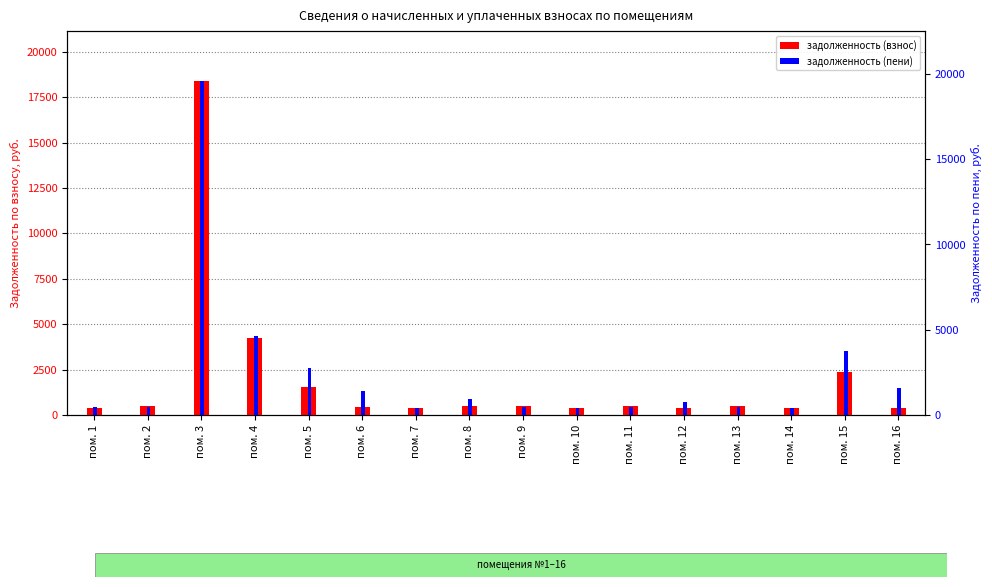

The value of задолженность (пени) at пом. 4 is 6505.8. True or false?

False